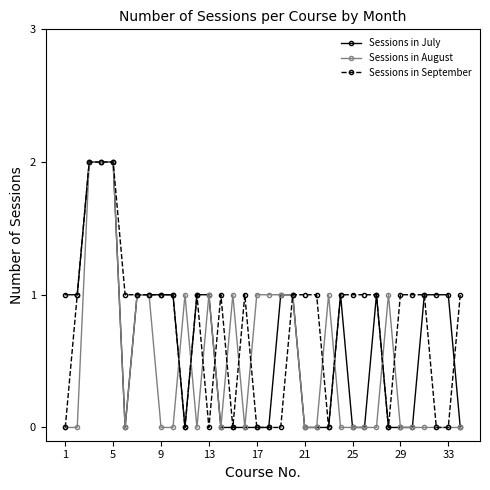

What is the value of the Sessions in September point at the 12th from the left?

1